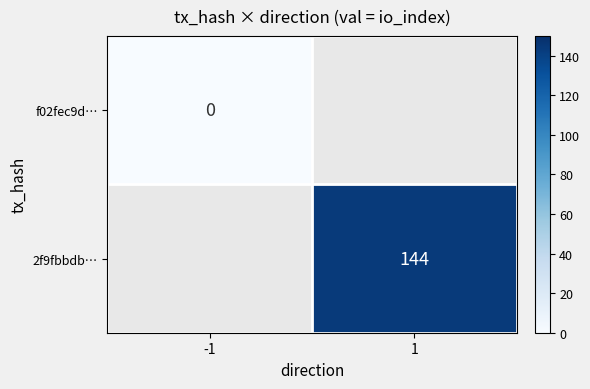

The value of 2f9fbbdb… at 1 is 223. True or false?

False